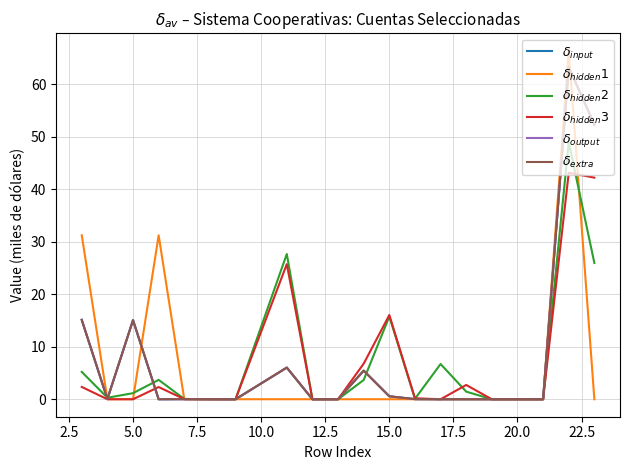

How many lines are shown in the chart?

6